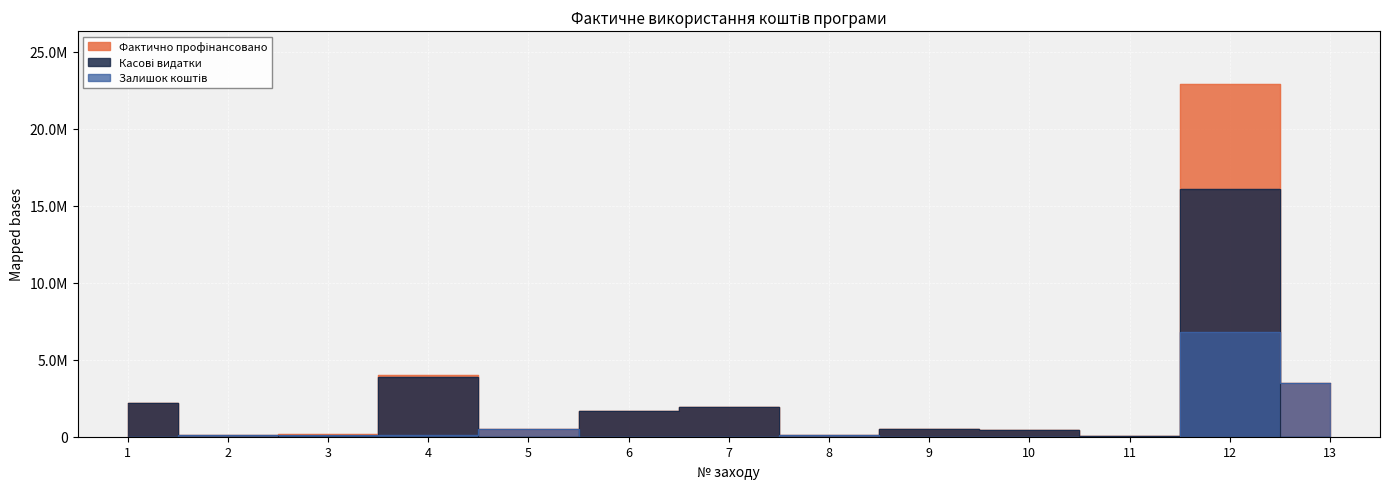

Is it true that Залишок коштів equals 0.0 at 10?

True